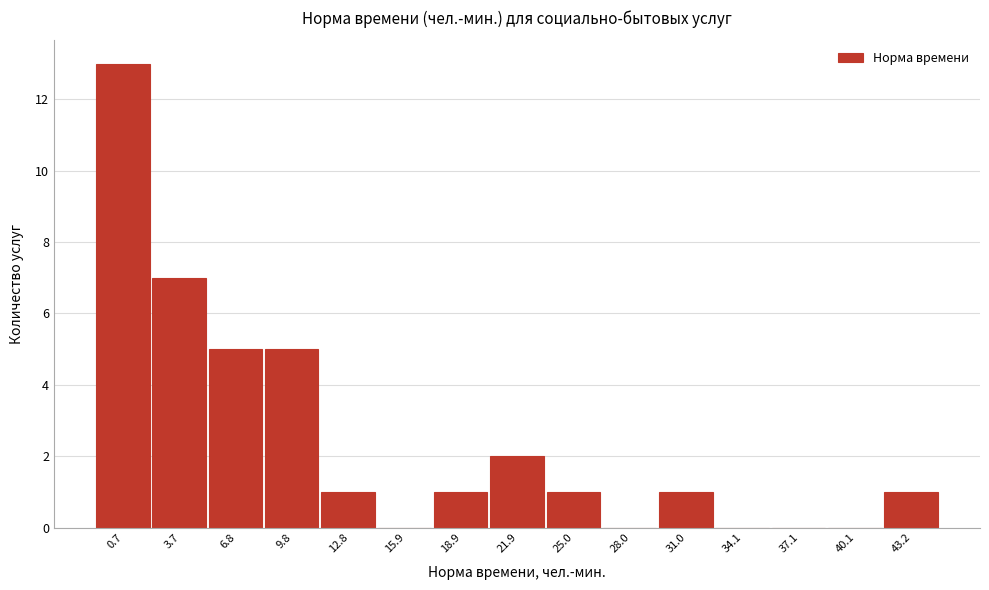

Reading right to left, list all the values displayed in this chart.

43.2=1	40.1=0	37.1=0	34.1=0	31.0=1	28.0=0	25.0=1	21.9=2	18.9=1	15.9=0	12.8=1	9.8=5	6.8=5	3.7=7	0.7=13